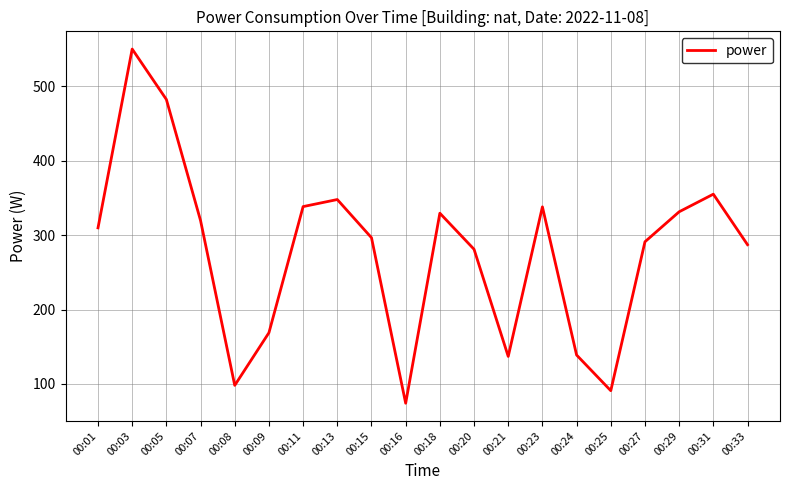

What is the difference between the values at 00:09 and 00:23?

169.2